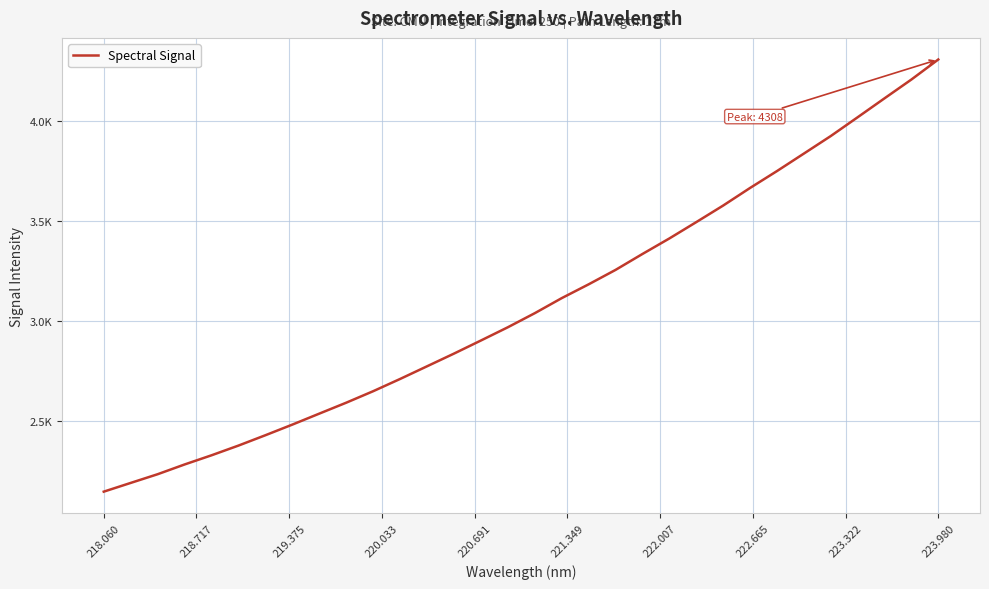

Does the chart have visible grid lines?

Yes